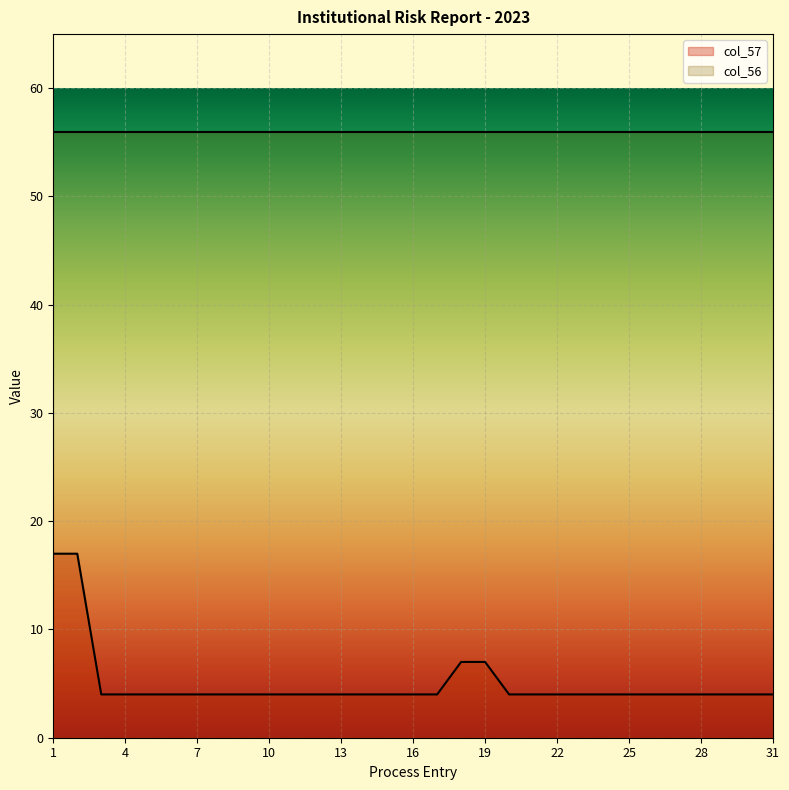

Read the value at 3, to the nearest 5.

5